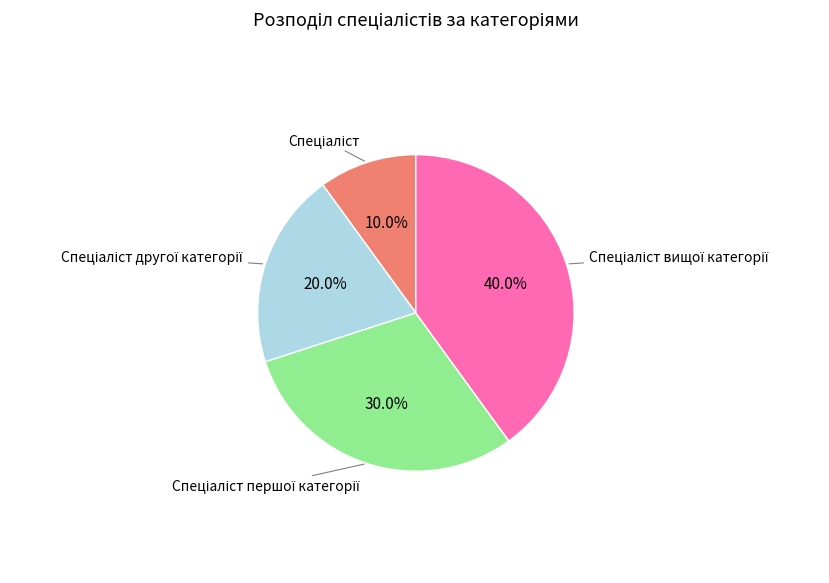

To the nearest percent, what is the difference between the largest and smallest slice percentages?

30%